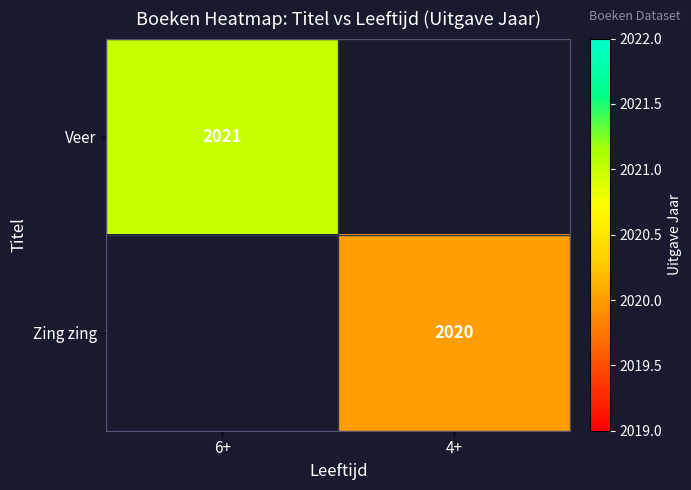

Which series has the widest spread of values?

Veer